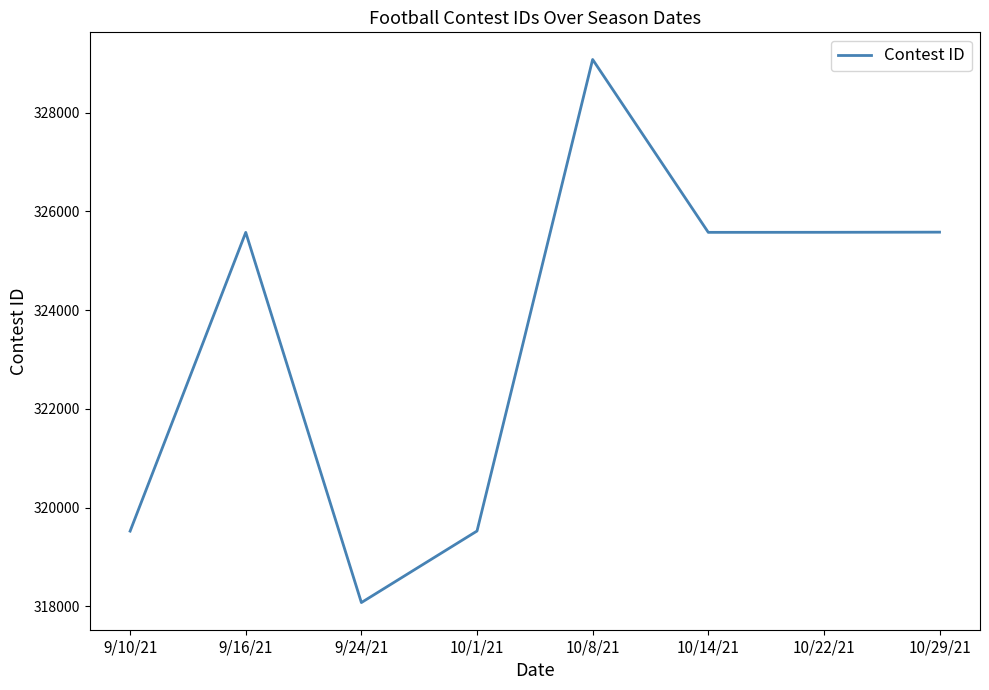

Where is the first local maximum?

9/16/21